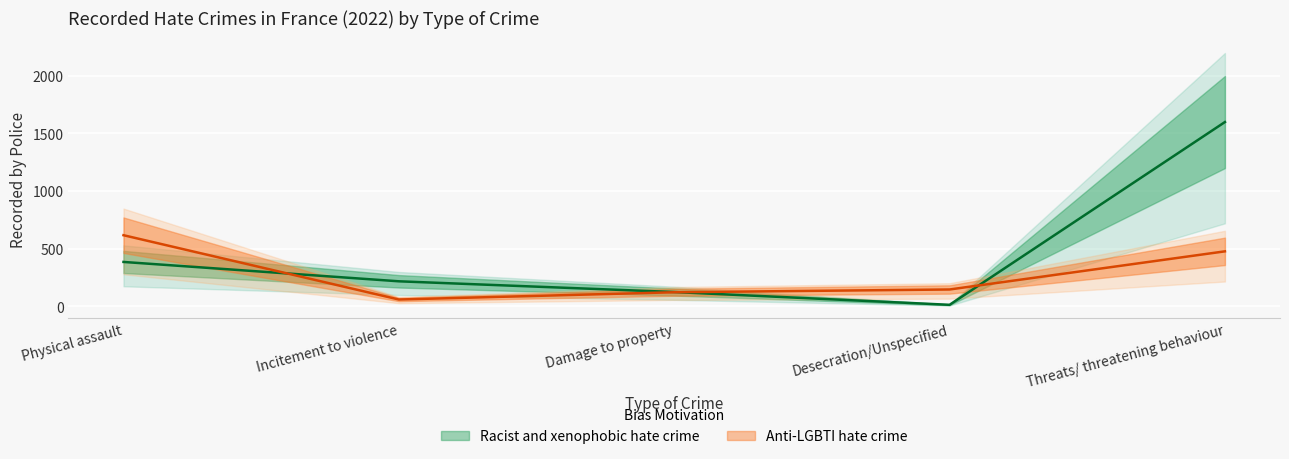

What is the label of the 3rd point from the right?

Damage to property